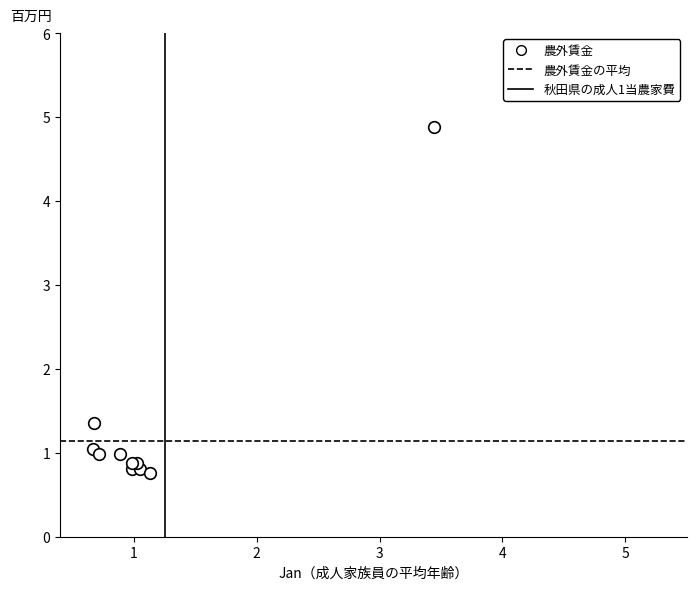

What Y value in the scatter plot is closest to 2?

1.4